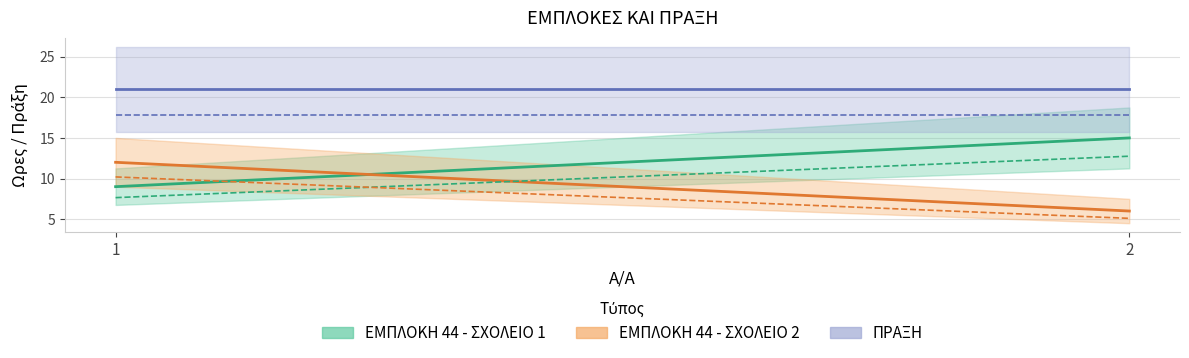

What is the smallest value displayed?

6